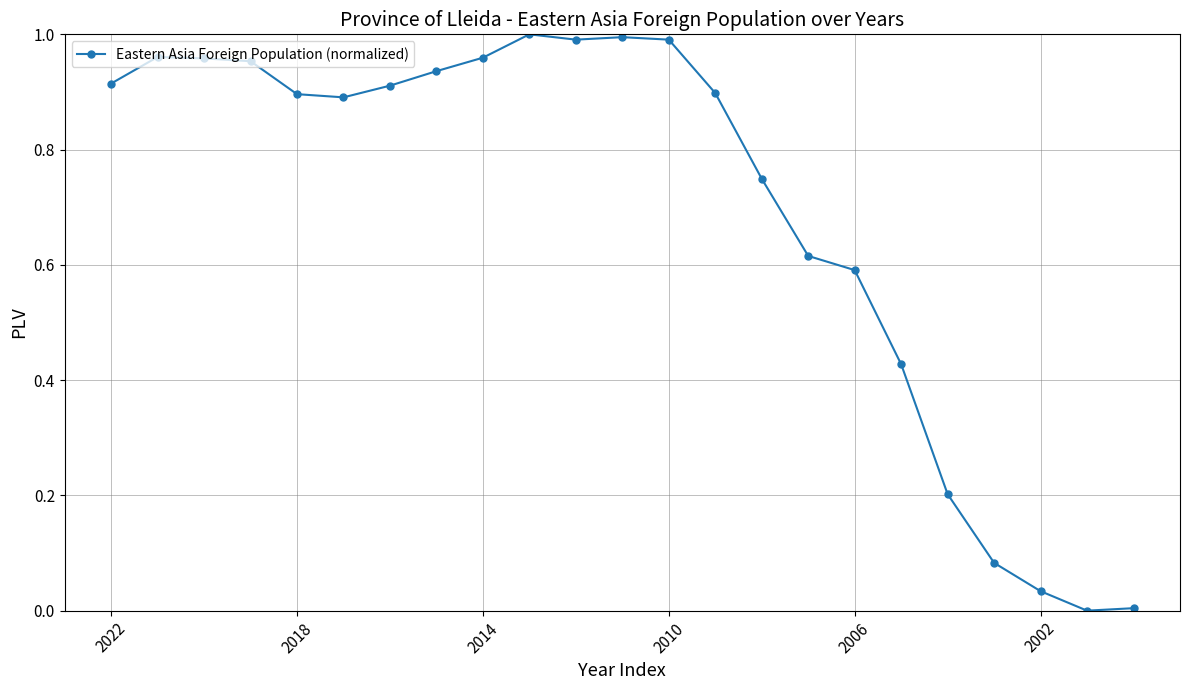

True or false: the data has more than 0 interior local peaks.

True